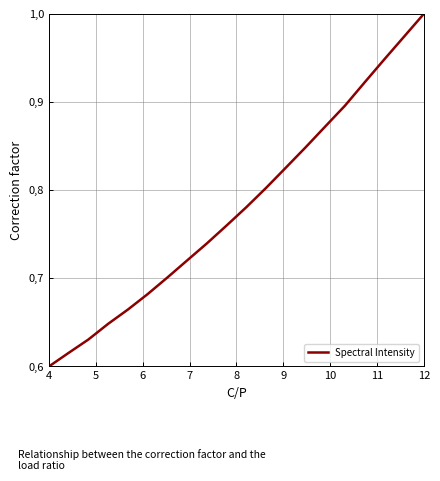

Is this an area chart (filled region under the line)?

No